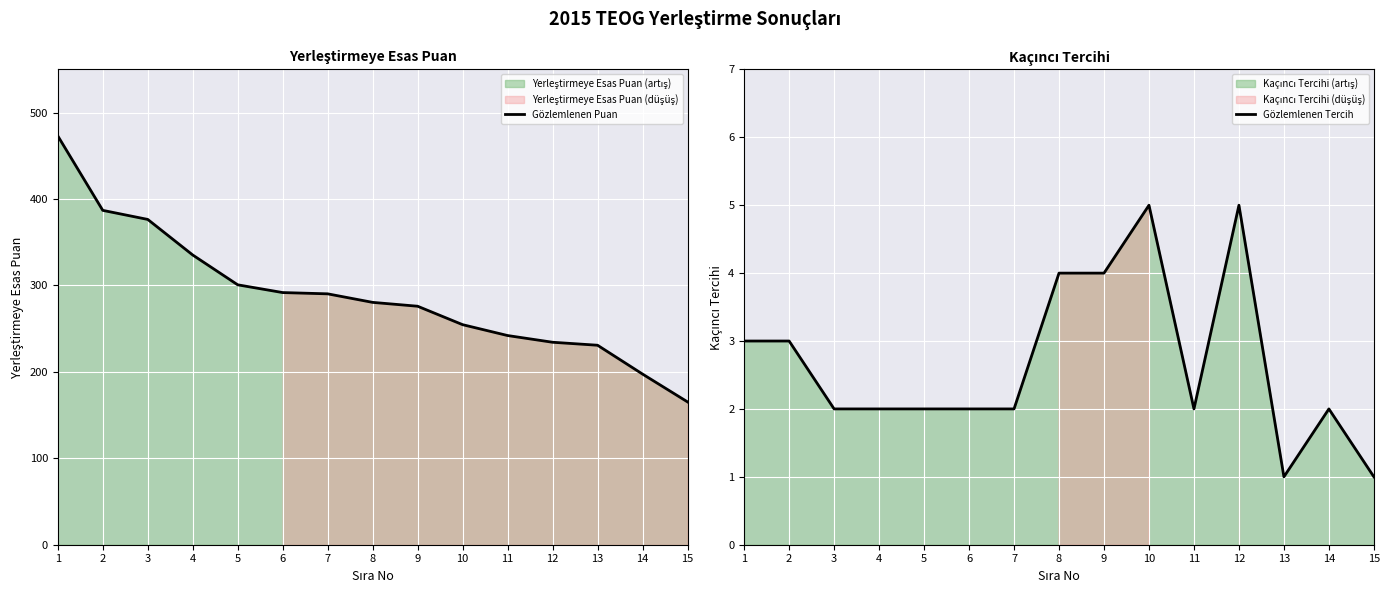

The Gözlemlenen Puan series shows 254.6 at 10. True or false?

True